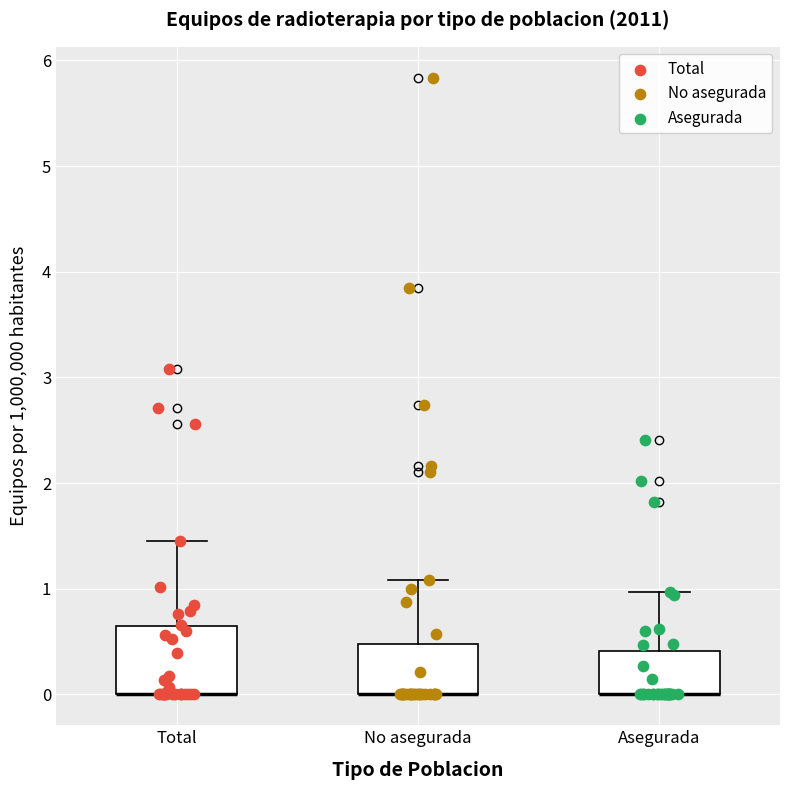

Reading left to right, transcribe this box plot: for each box, give where its median line is, the range the box spans, and where its two whiskers end, as read against the y-axis. The values are not printed on the chart, so give them approximately, as read against the axis.

Total: median 0.0 (drawn on the box's lower edge), box 0.0 to 0.6, whiskers 0.0 to 1.4
No asegurada: median 0.0 (drawn on the box's lower edge), box 0.0 to 0.5, whiskers 0.0 to 1.1
Asegurada: median 0.0 (drawn on the box's lower edge), box 0.0 to 0.4, whiskers 0.0 to 1.0